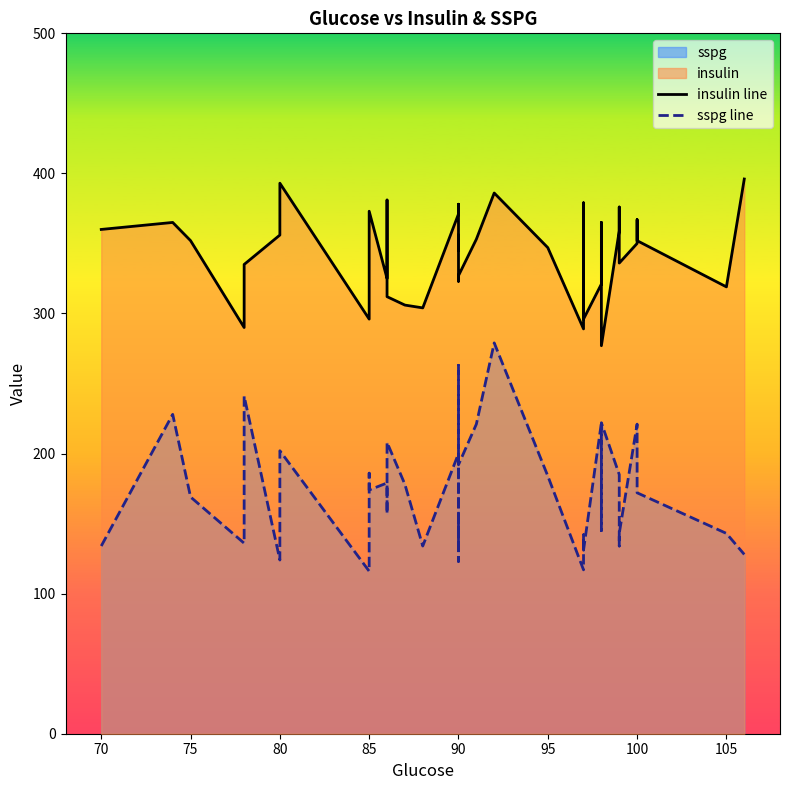

In sspg line, how many points are lower than both neighbors (excluding endpoints)?

13